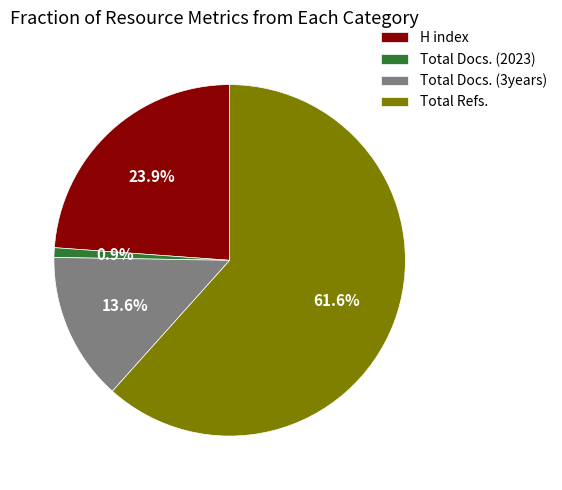

Approximately how many times larger is the value at H index compared to Total Docs. (2023)?

26.8